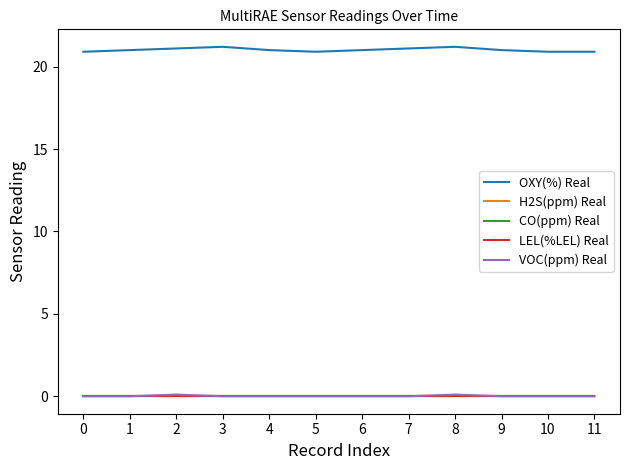

True or false: H2S(ppm) Real and CO(ppm) Real intersect in this chart.

False